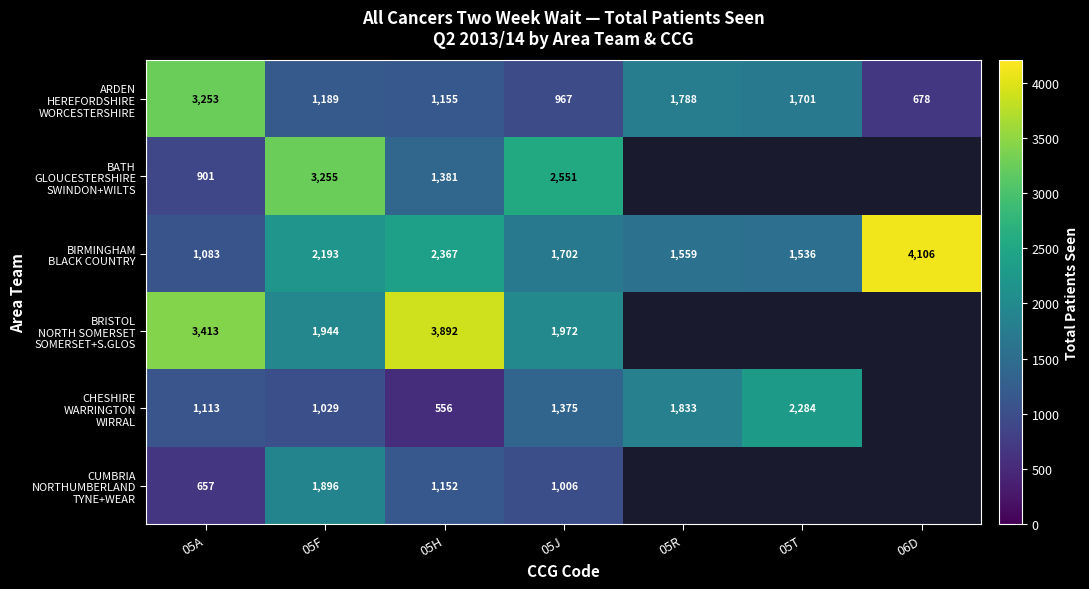

What is the spread (max minus min) of values at 05F?

2226